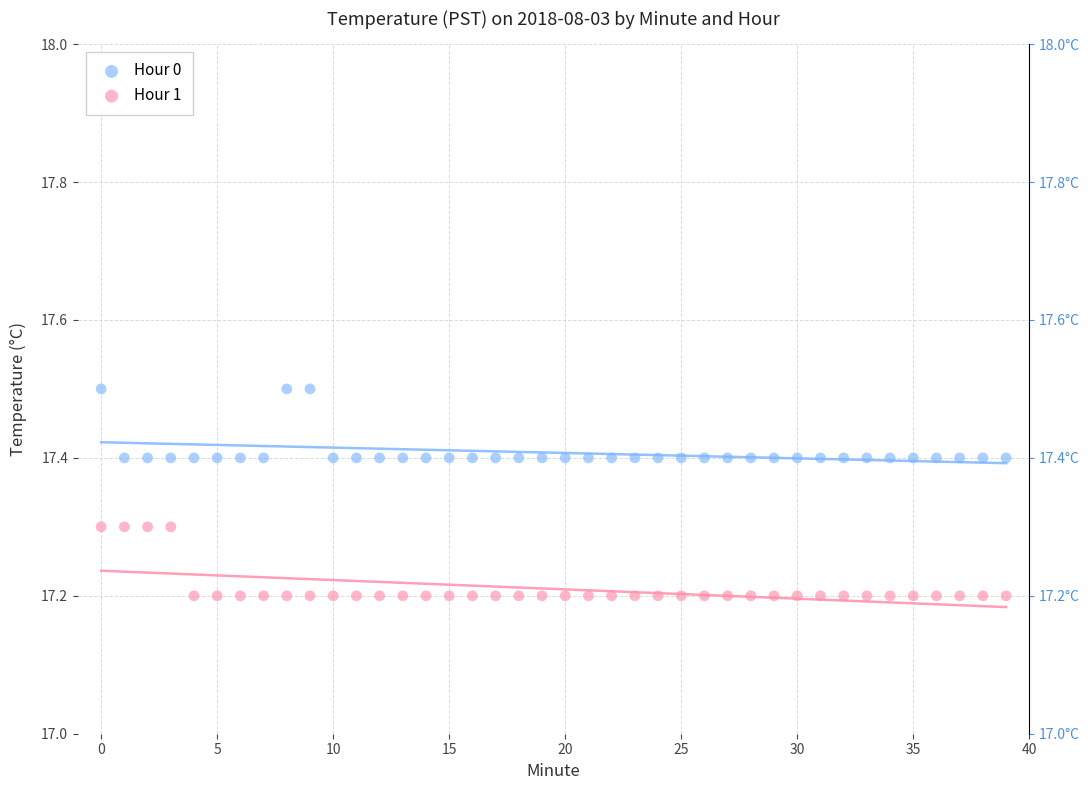

Which series reaches the maximum Y coordinate?

Hour 0